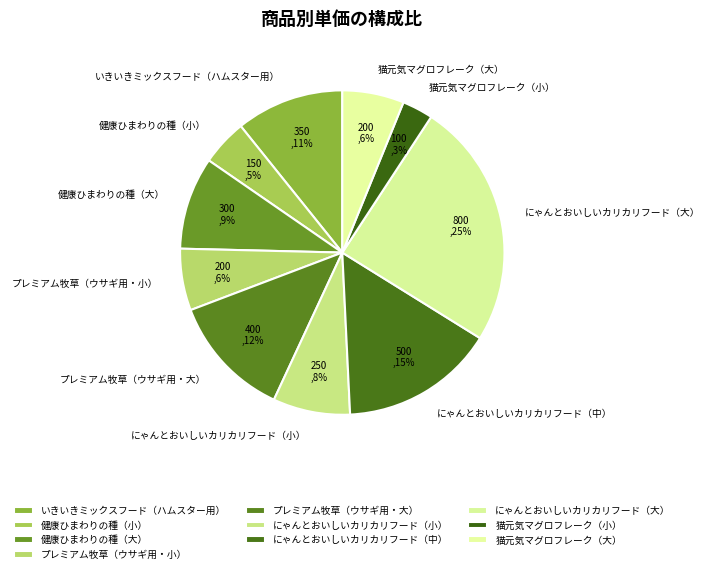

Is it true that にゃんとおいしいカリカリフード（中） is 21% of the pie?

False